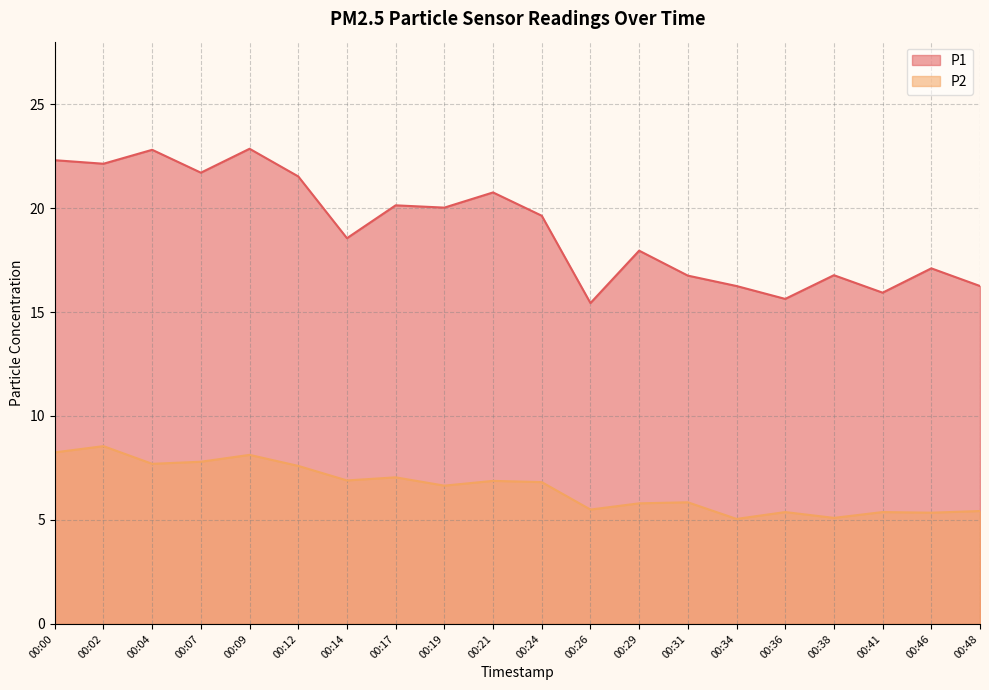

True or false: P2 and P1 intersect in this chart.

False